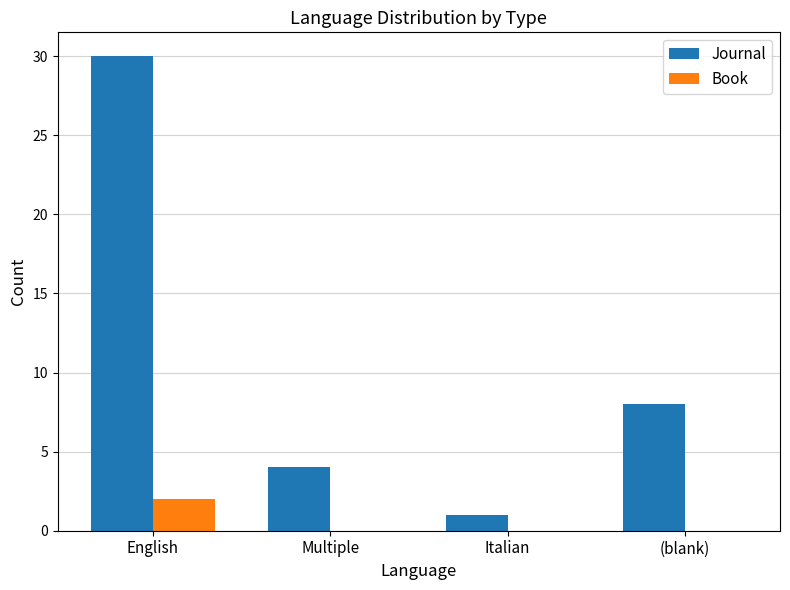

What is the maximum value shown in the chart?

30